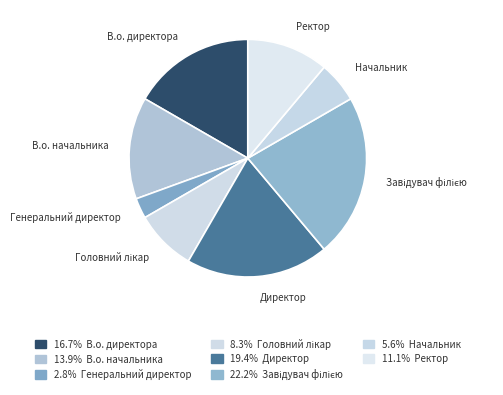

Is there a majority slice in this chart?

No